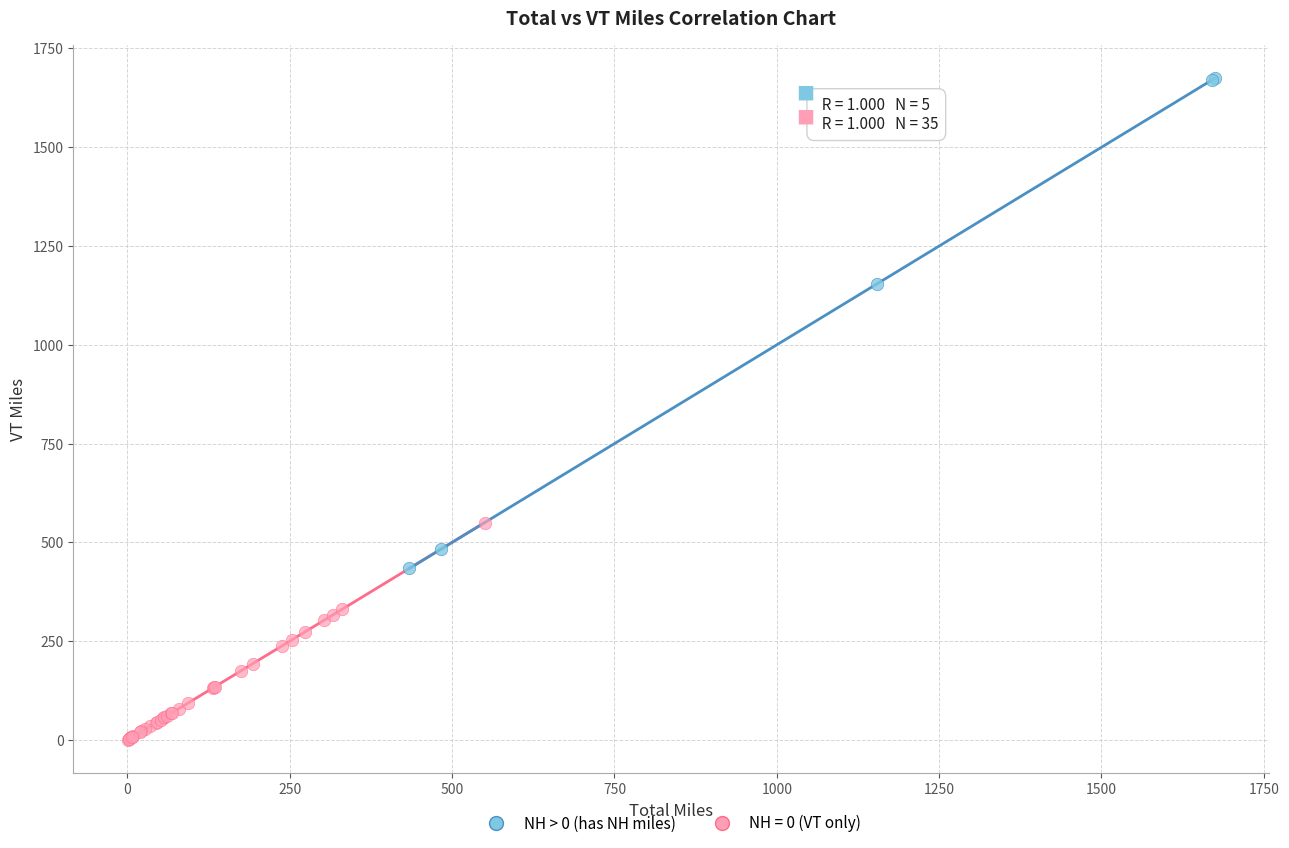

Which series contains the lowest Y value?

NH = 0 (VT only)